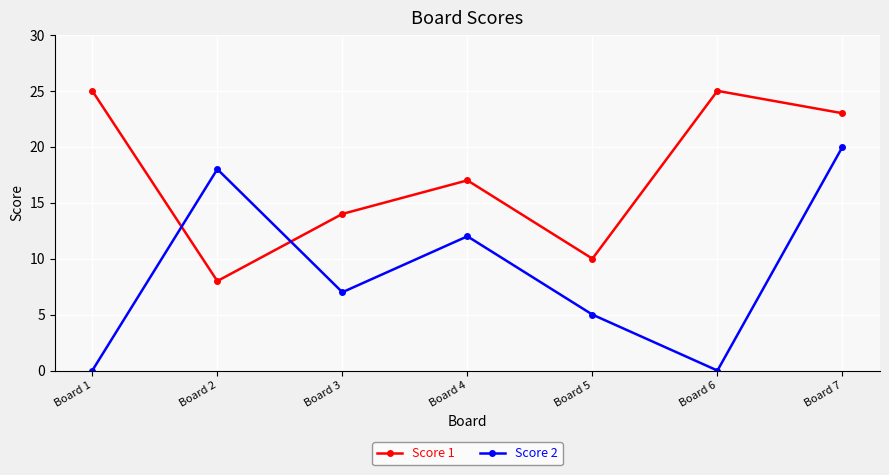

Reading left to right, transcribe all the data shown in this chart.

Score 1: 25	8	14	17	10	25	23
Score 2: 0	18	7	12	5	0	20